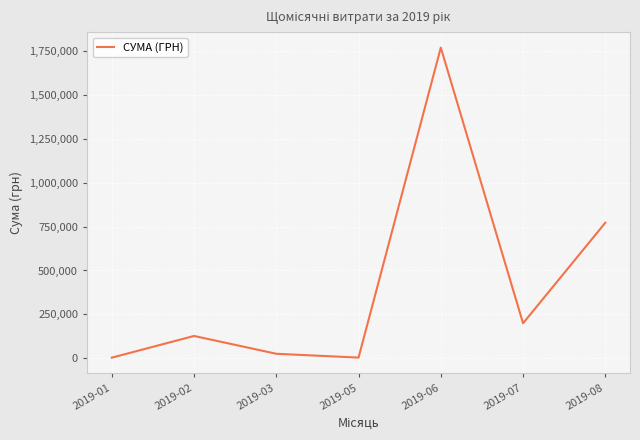

The value at 2019-06 is 1154507.2. True or false?

False